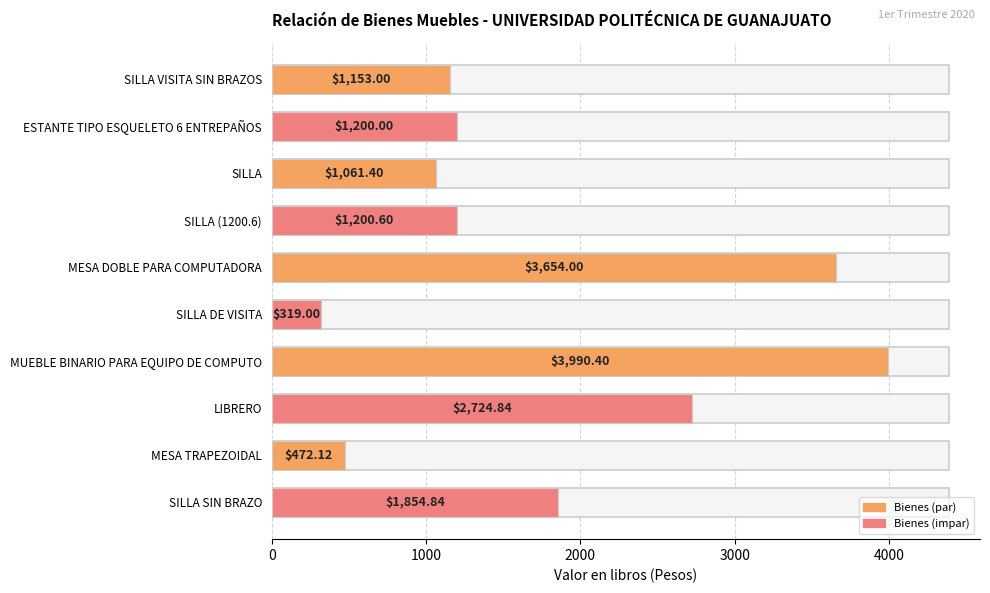

Are the bars grouped side by side (vs. stacked)?

No